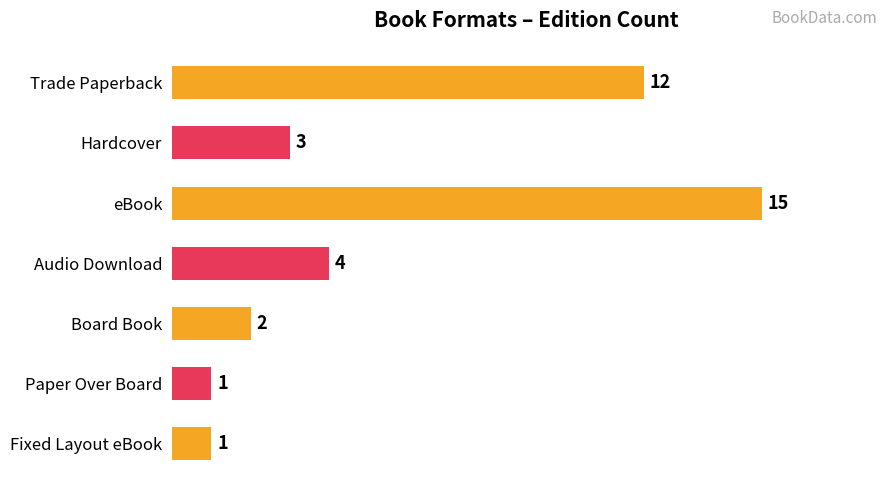

What is the maximum value shown in the chart?

15